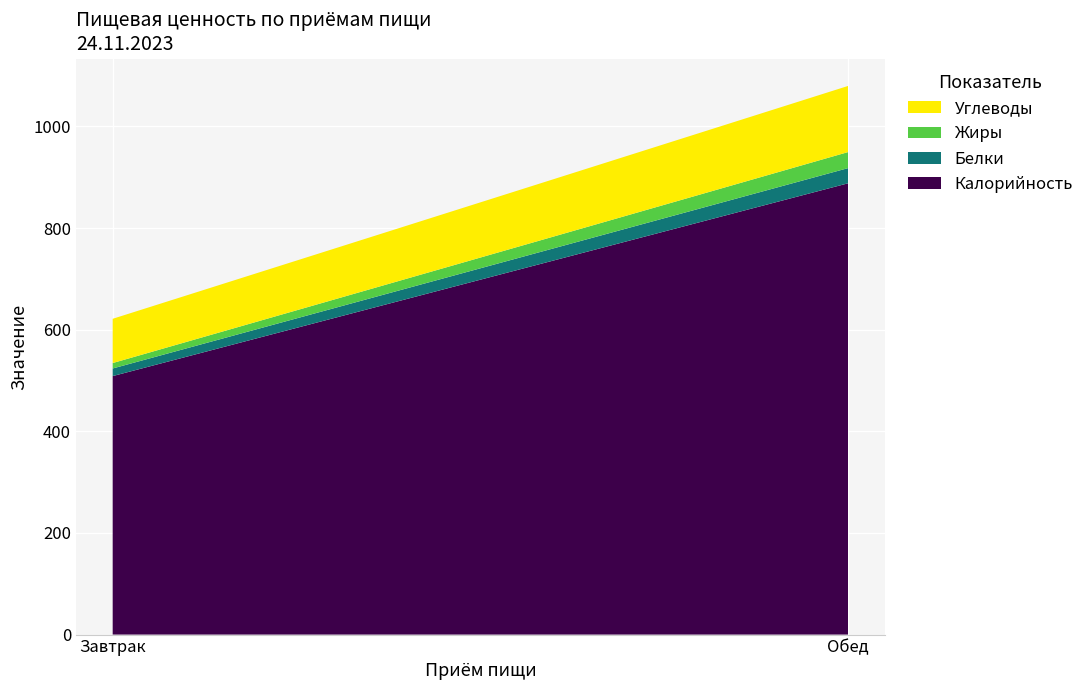

Reading left to right, what are all the values shown in this chart?

Калорийность: Завтрак=508.7	Обед=888.1
Белки: Завтрак=15.0	Обед=29.9
Жиры: Завтрак=10.7	Обед=31.6
Углеводы: Завтрак=87.1	Обед=130.1